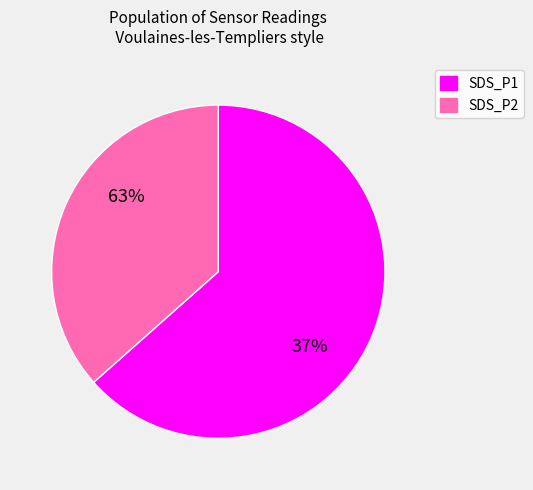

What is the largest slice in the pie chart?

SDS_P1